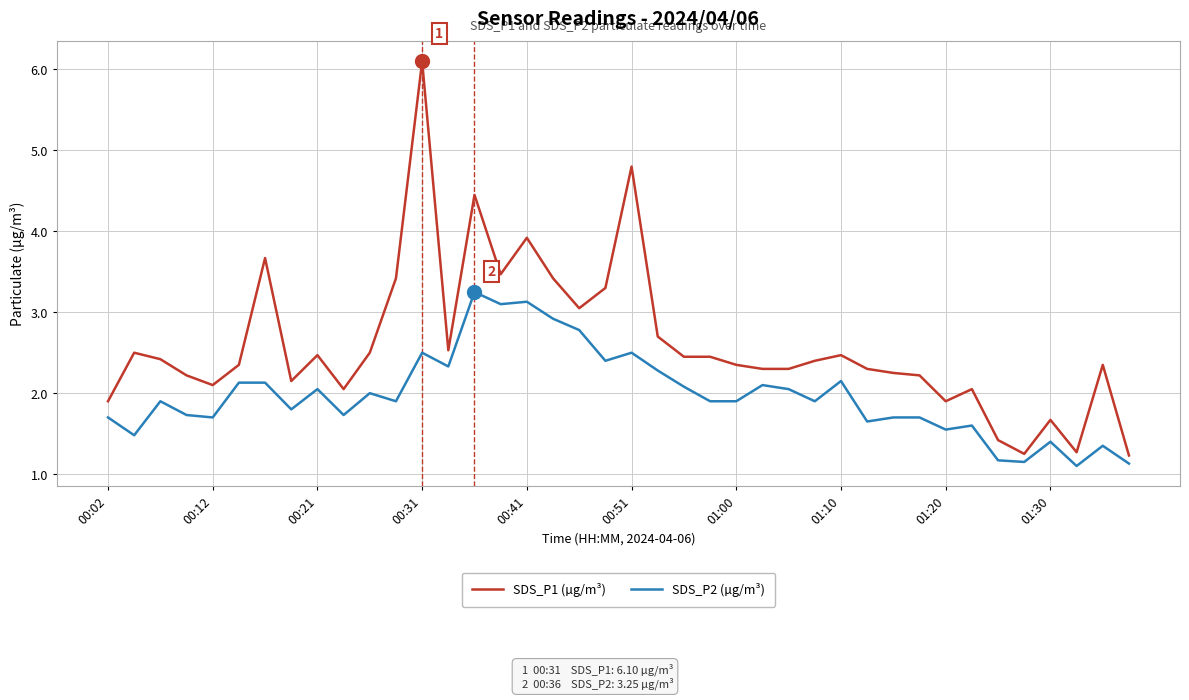

What is the maximum value shown in the chart?

6.1